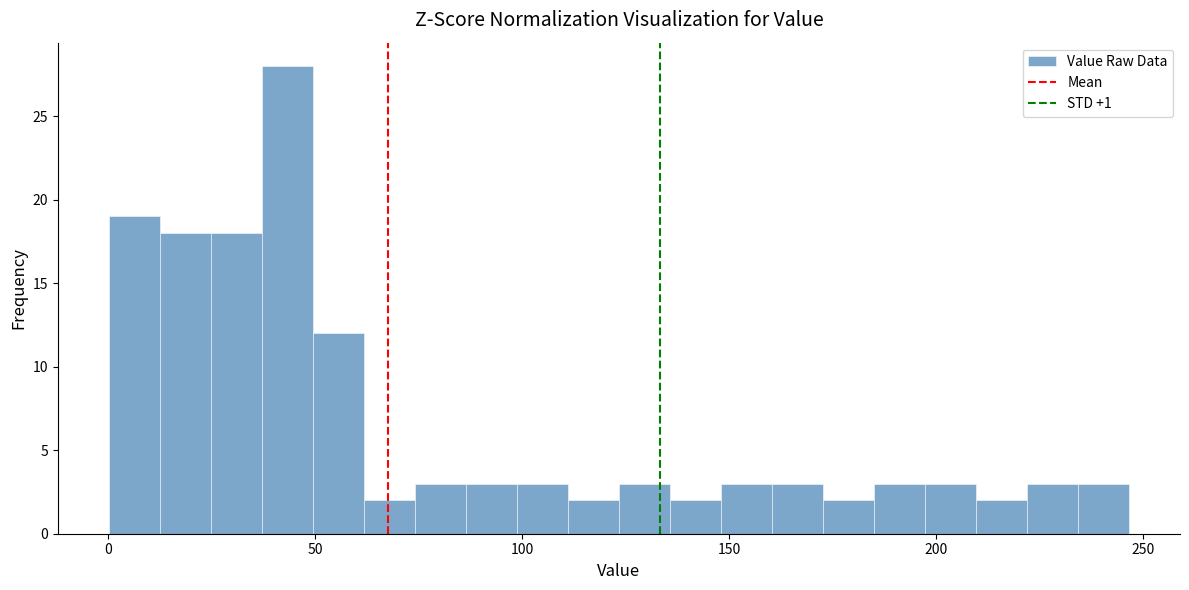

Around what value on the x-axis is the tallest bar? Give the approximate position of its centre, as read against the axis.

45